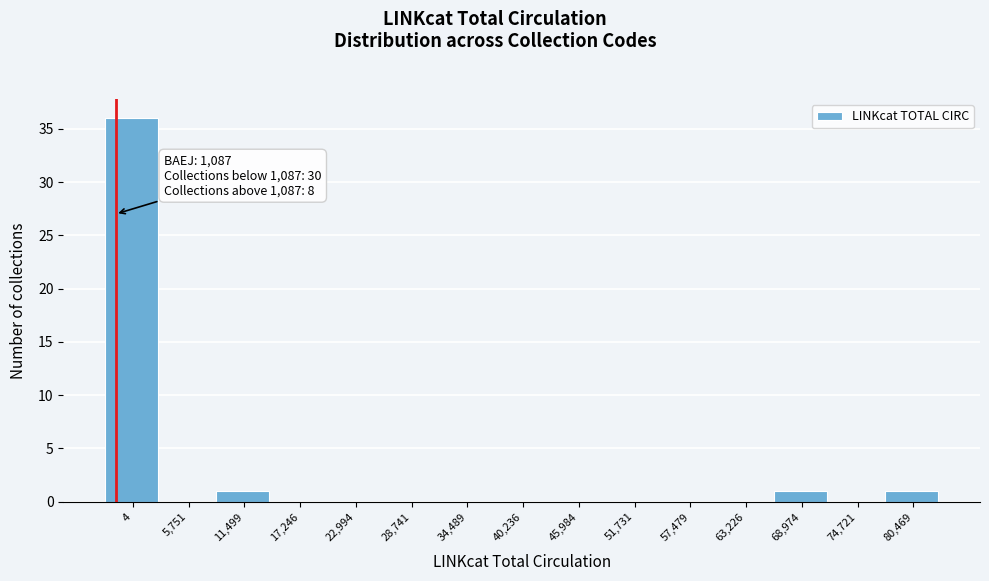

The value at 63,226 is 11. True or false?

False